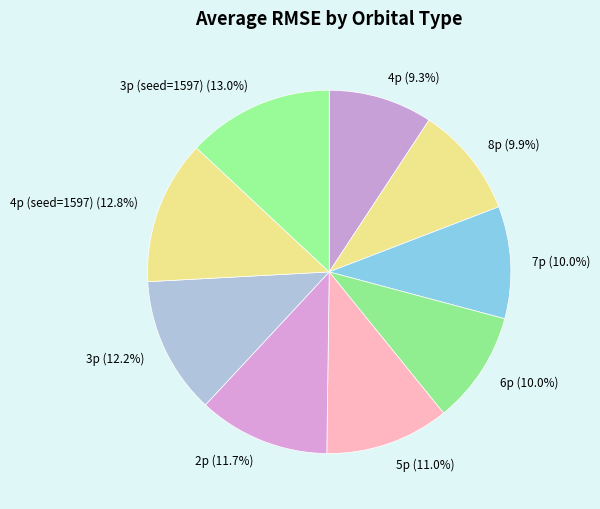

Is there any slice that represents more than half of the pie?

No